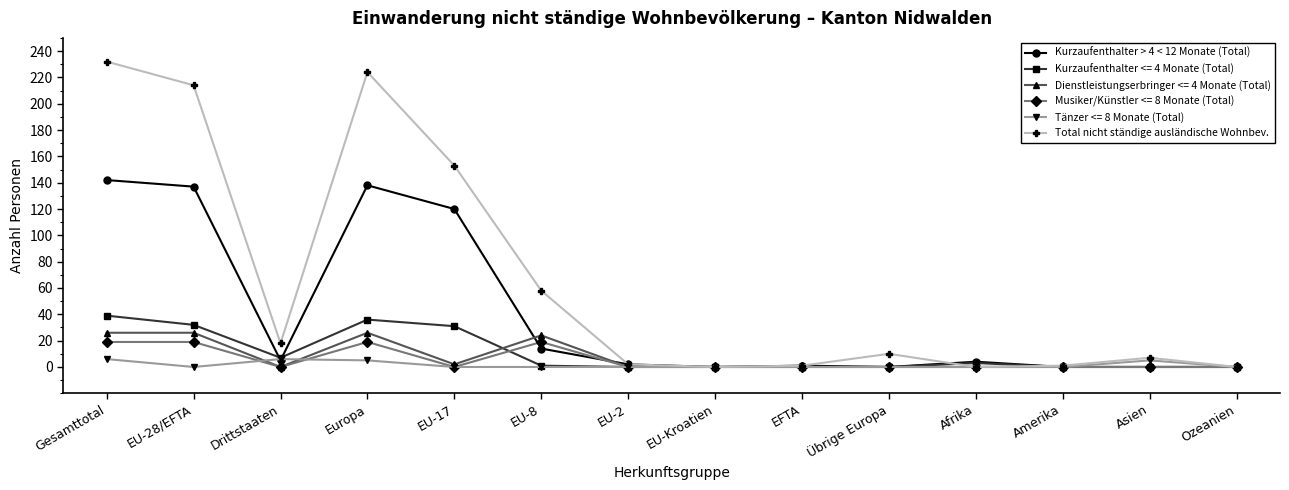

Where is the first local minimum for Dienstleistungserbringer <= 4 Monate (Total)?

Drittstaaten